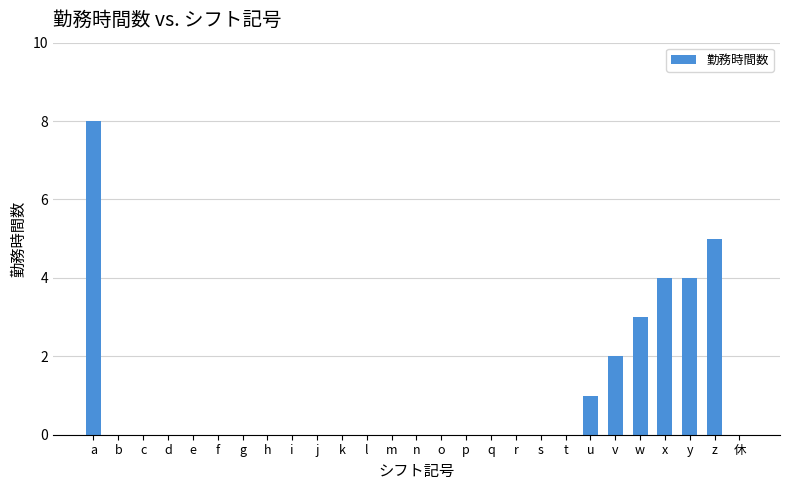

Is it true that the value at k is -5?

False